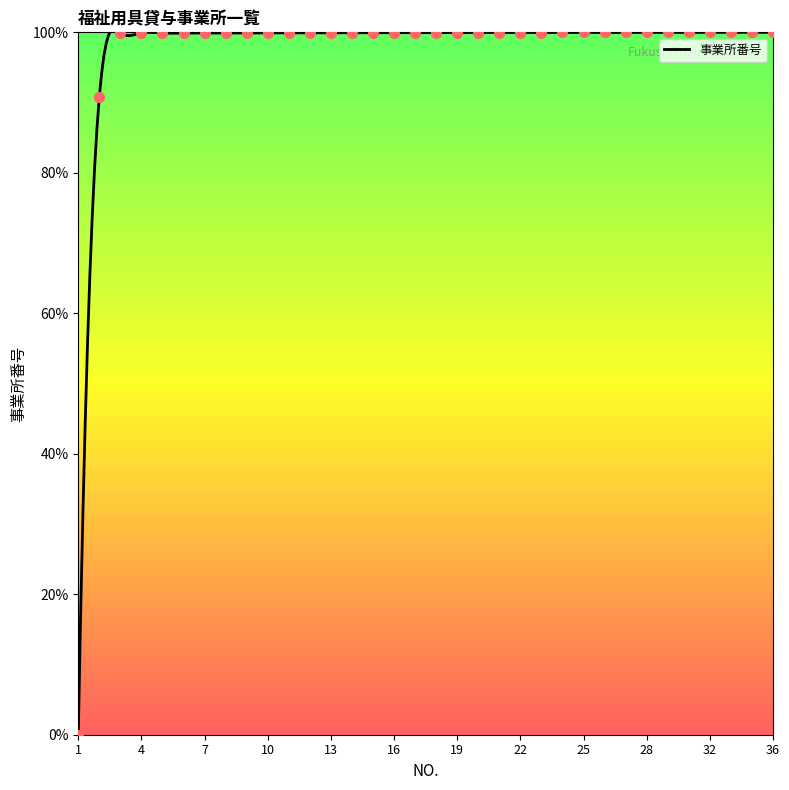

Between 18 and 7, which is larger?

18